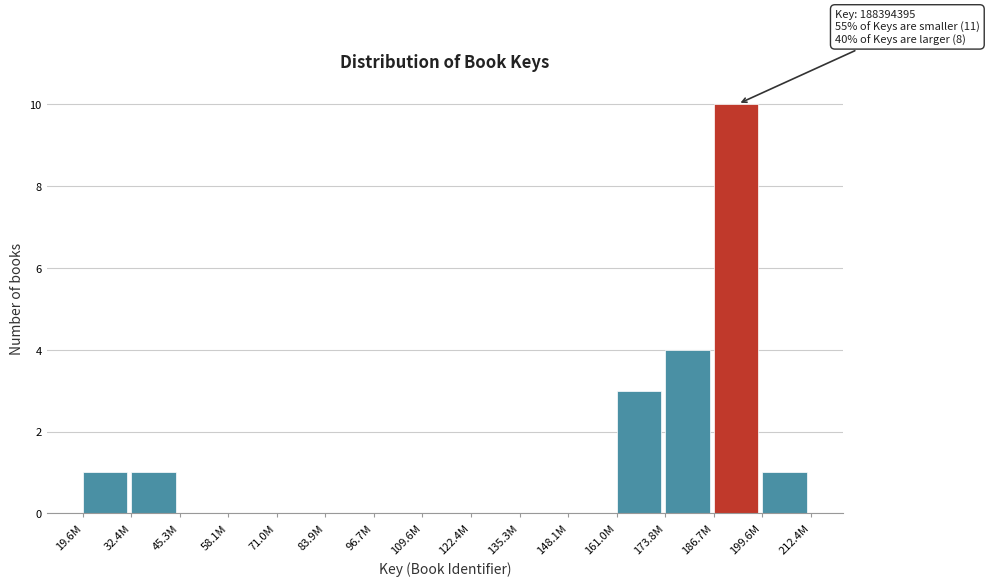

Reading left to right, list all the values displayed in this chart.

19.6M=1	32.4M=1	45.3M=0	58.1M=0	71.0M=0	83.9M=0	96.7M=0	109.6M=0	122.4M=0	135.3M=0	148.1M=0	161.0M=3	173.8M=4	186.7M=10	199.6M=1